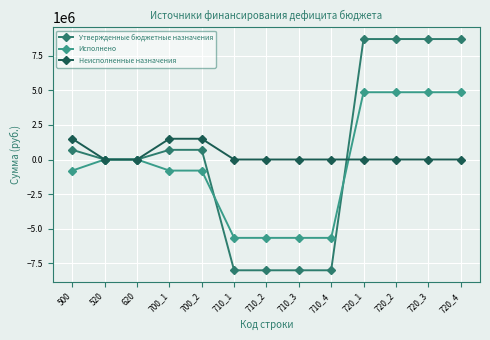

The Утвержденные бюджетные назначения series shows 5845194.0 at 720_2. True or false?

False